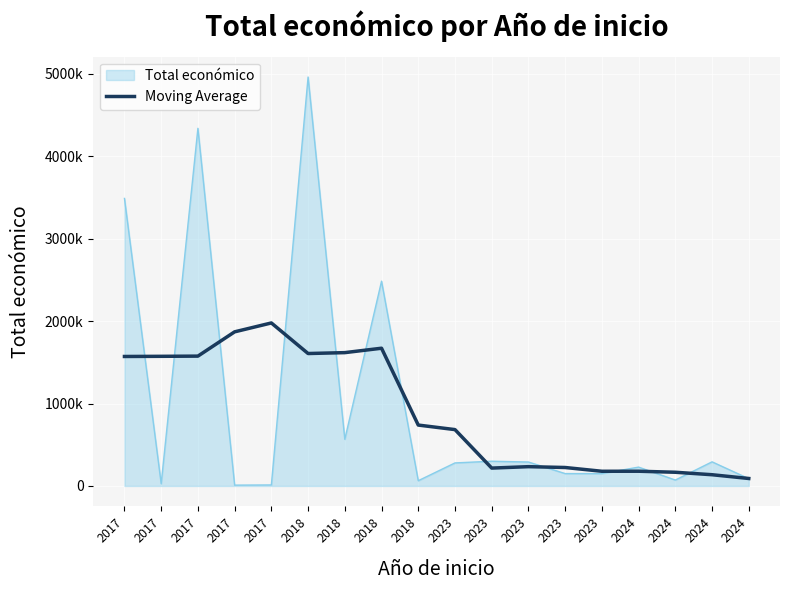

Does the chart have visible grid lines?

Yes